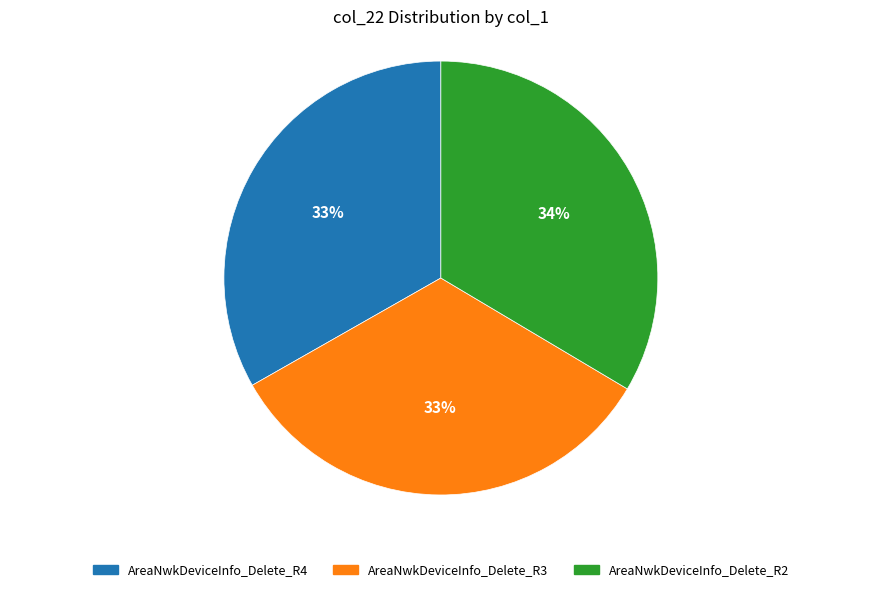

To the nearest percent, what is the average slice percentage?

33%